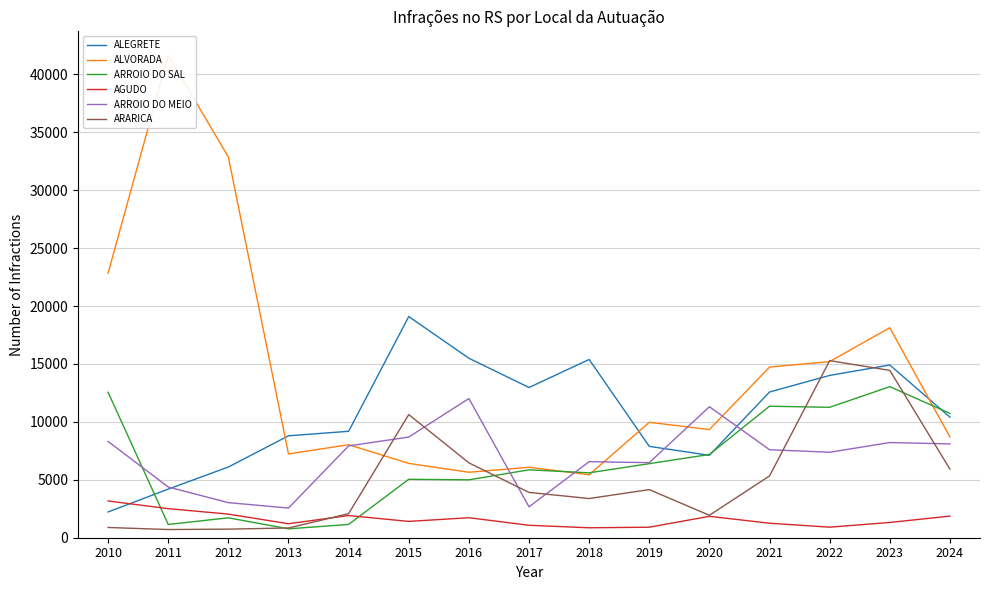

In ALVORADA, how many points are higher than both neighbors (excluding endpoints)?

5